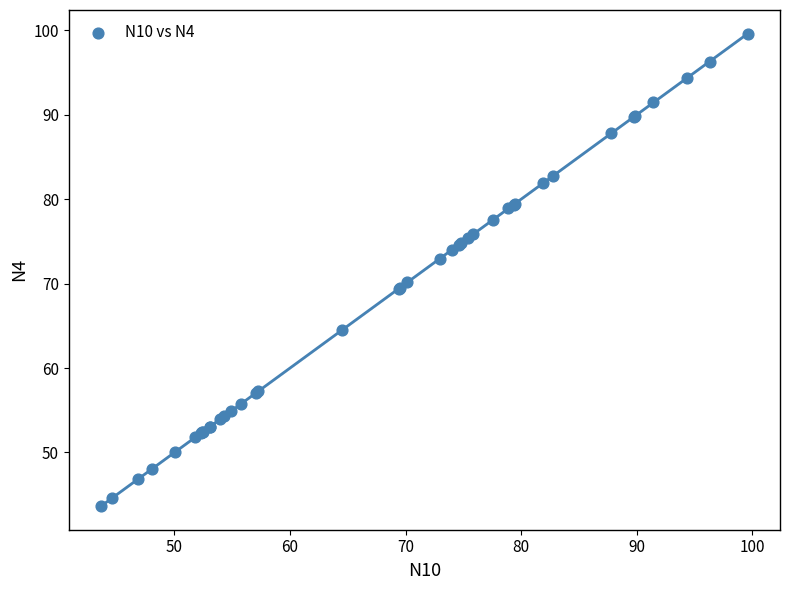

What Y value in the scatter plot is closest to 71?

70.1